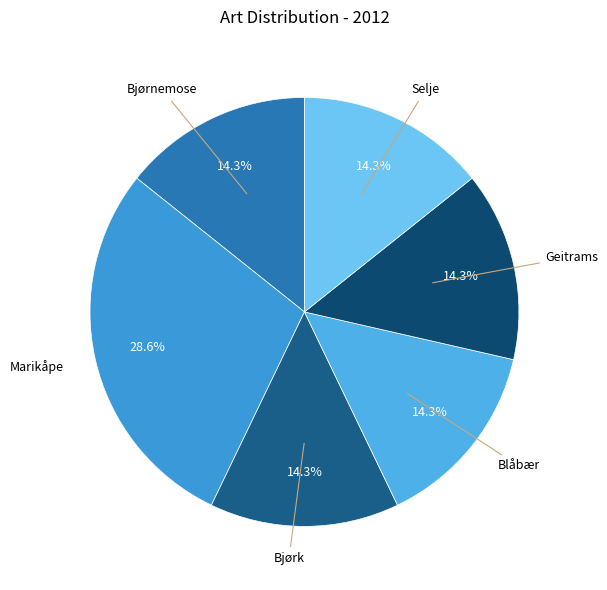

How many segments does this pie chart have?

6